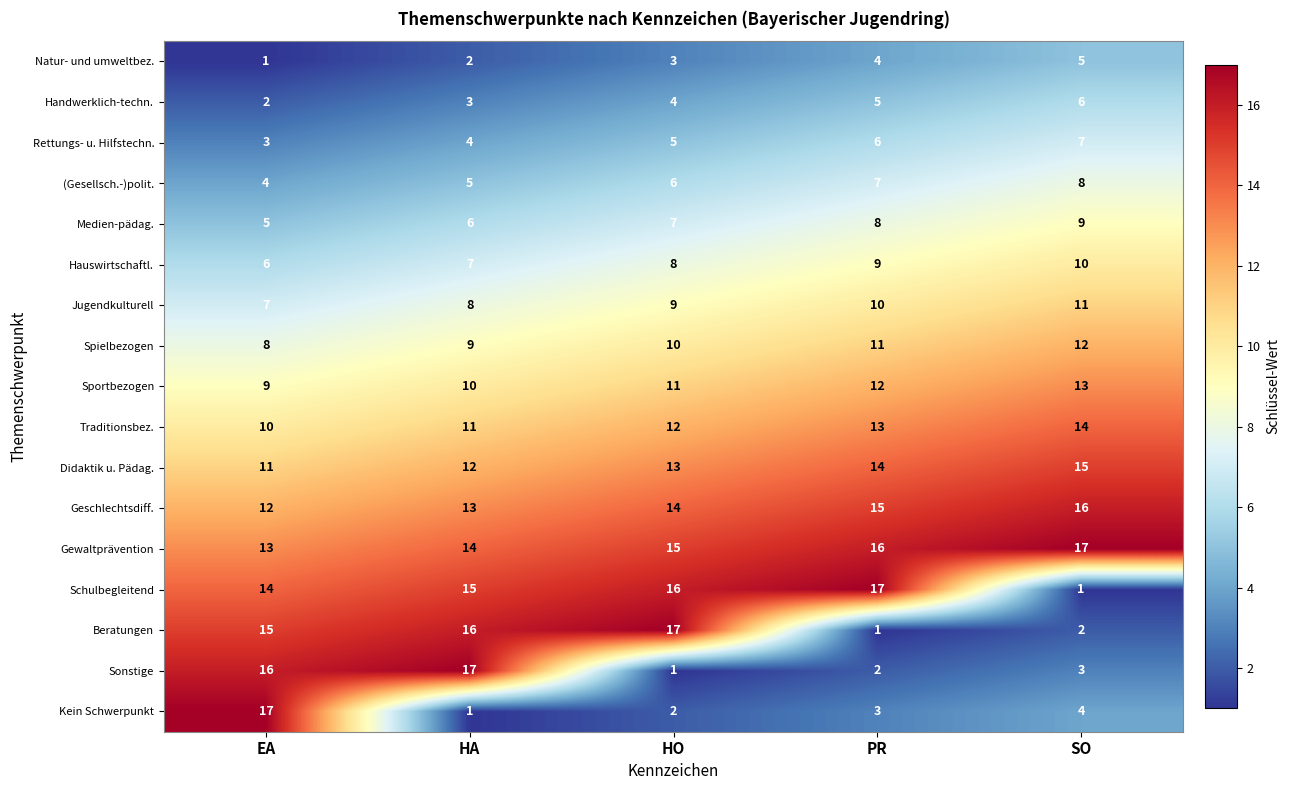

The value of Sonstige at HO is 1. True or false?

True